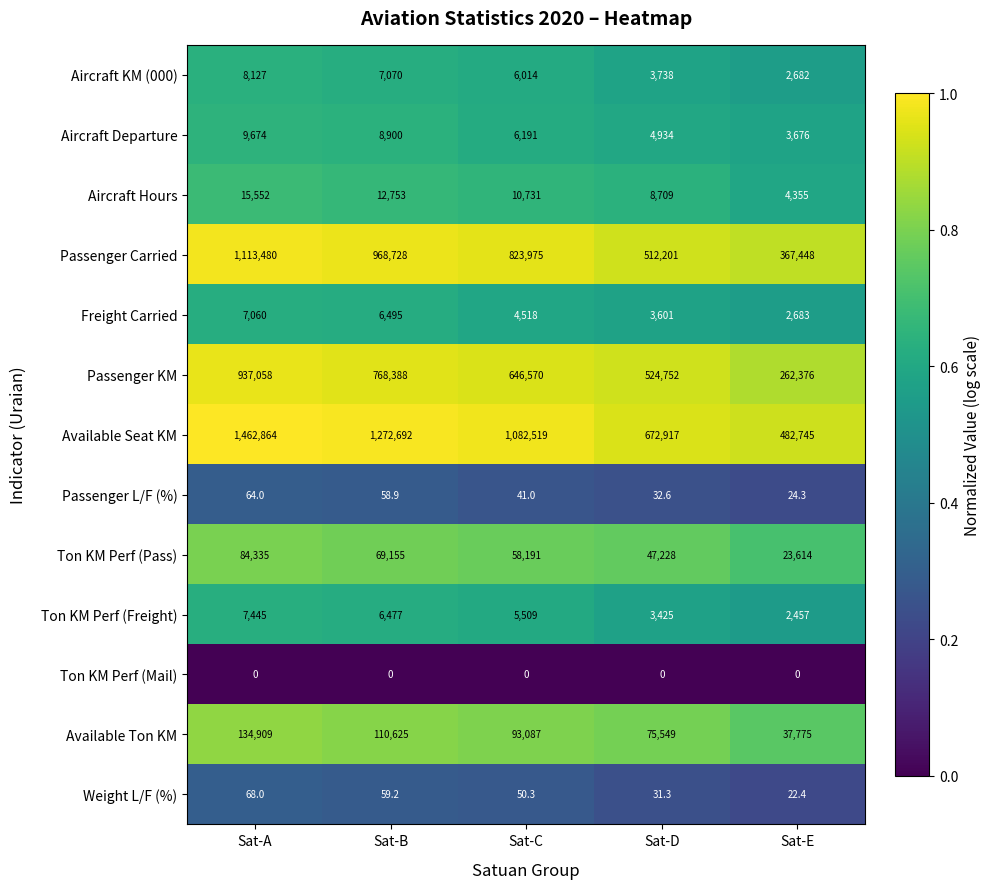

What is the total value across all series at Sat-C?

2737396.3